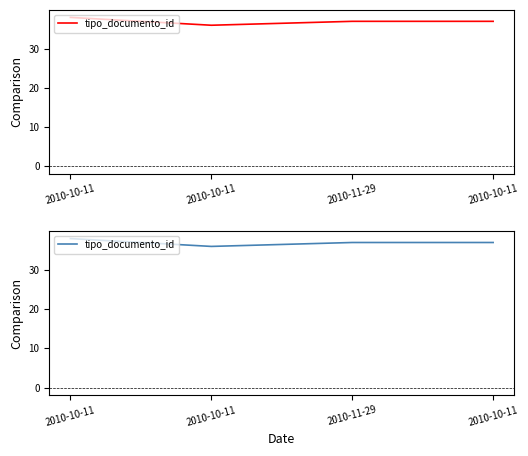

What is the difference between the maximum and second lowest values?

1